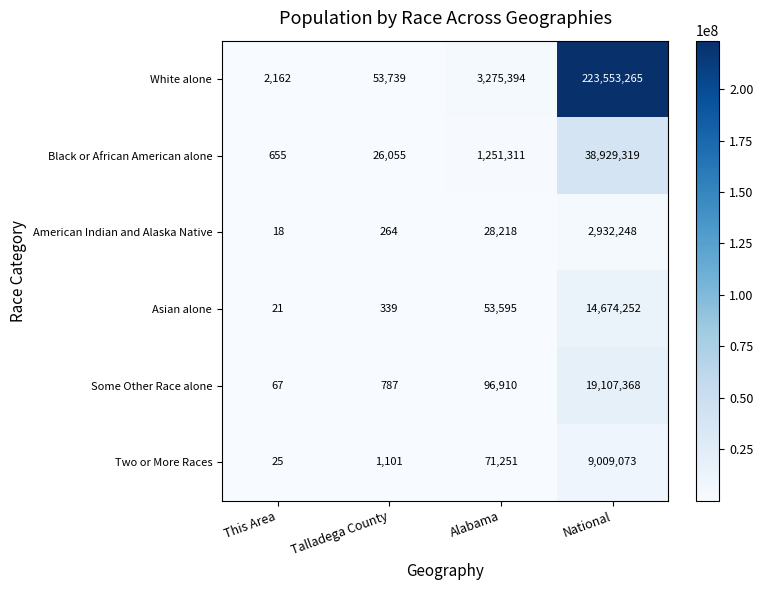

What is the difference between the maximum and minimum values in the Some Other Race alone series?

19107301